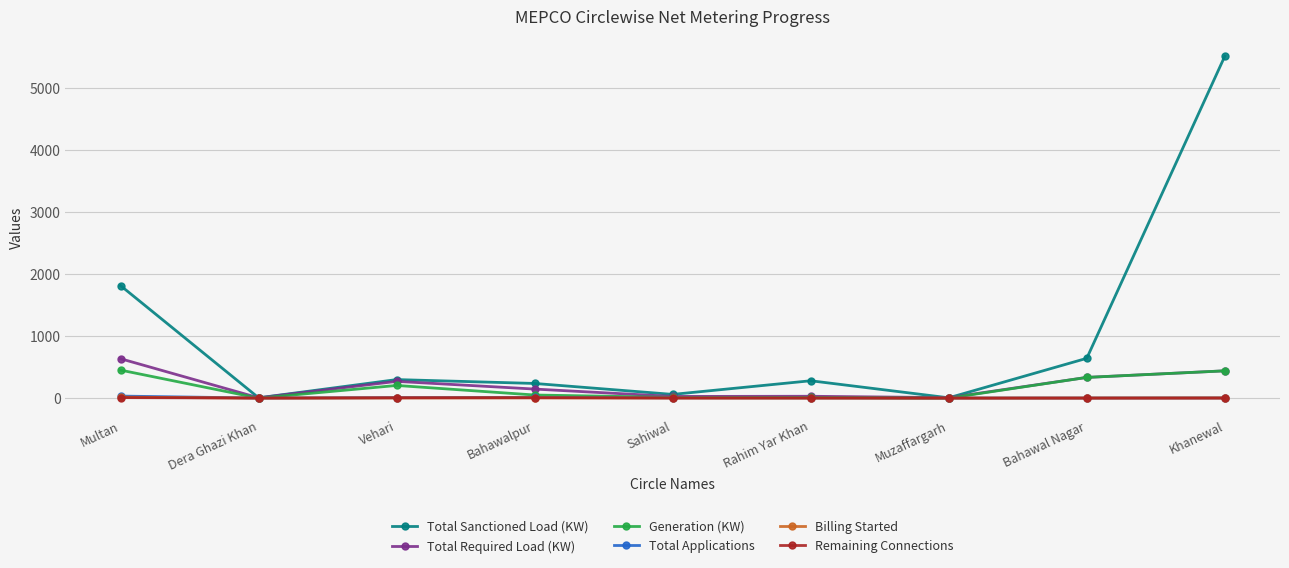

What is the sum of the Generation (KW) values at Sahiwal and Rahim Yar Khan?

24.5